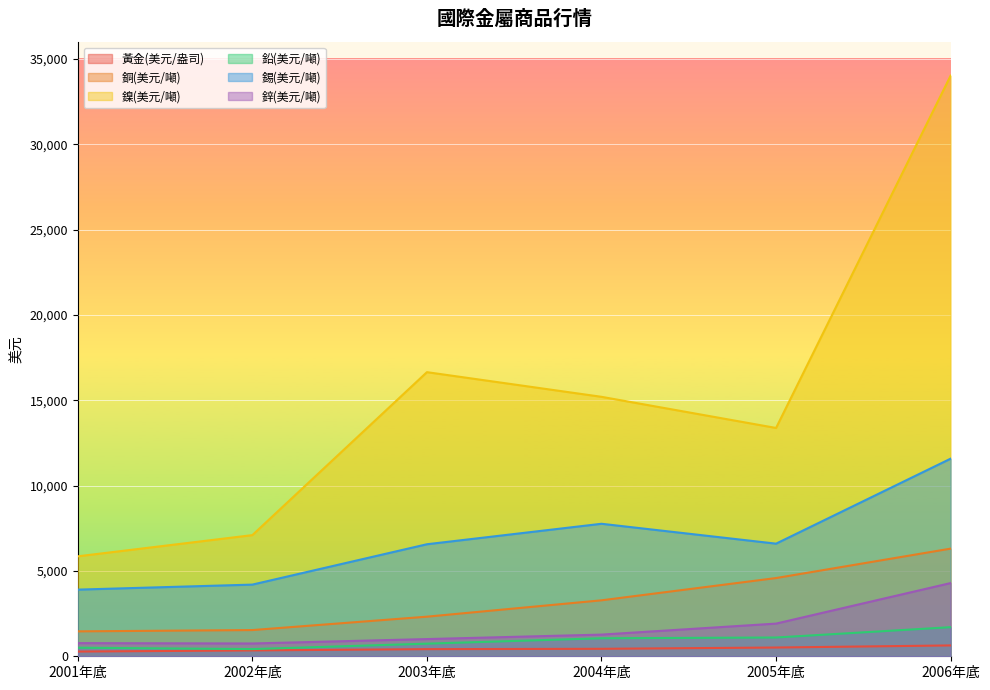

How many data points in 鉛(美元/噸) are above 1056?

2